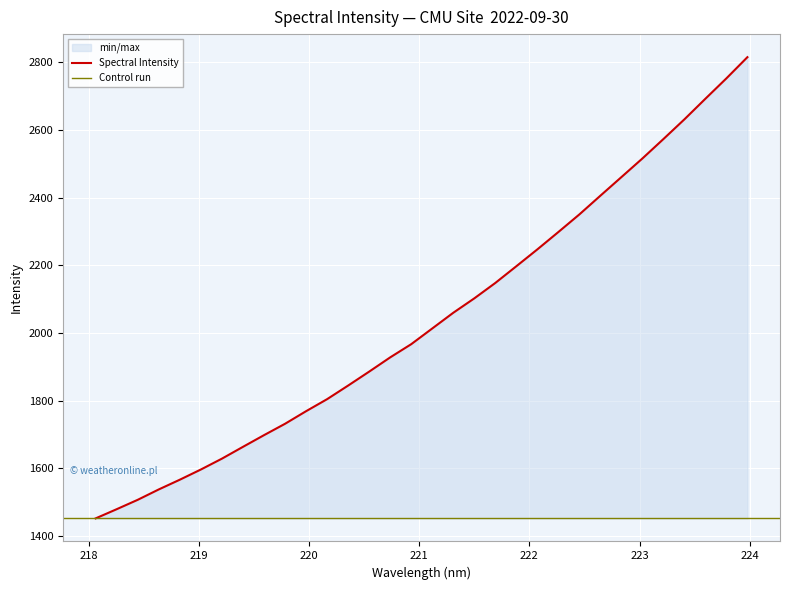

What is the average value?

2041.6